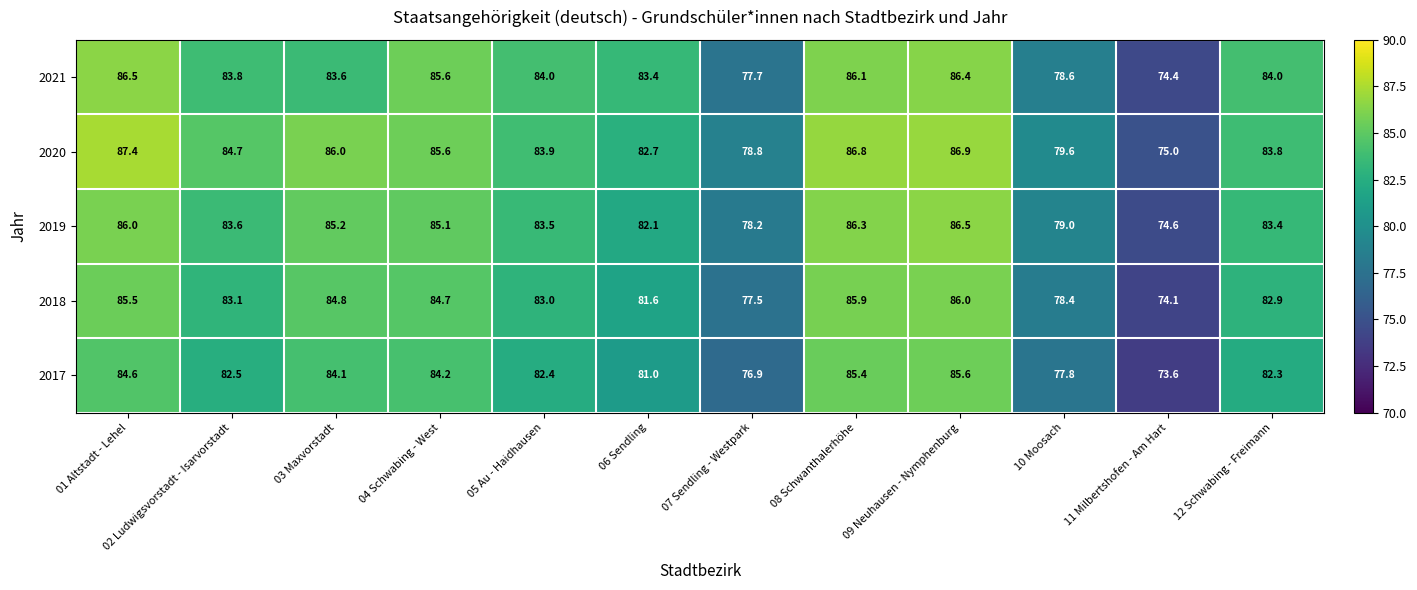

At which label is 2020 closest to 81?

10 Moosach